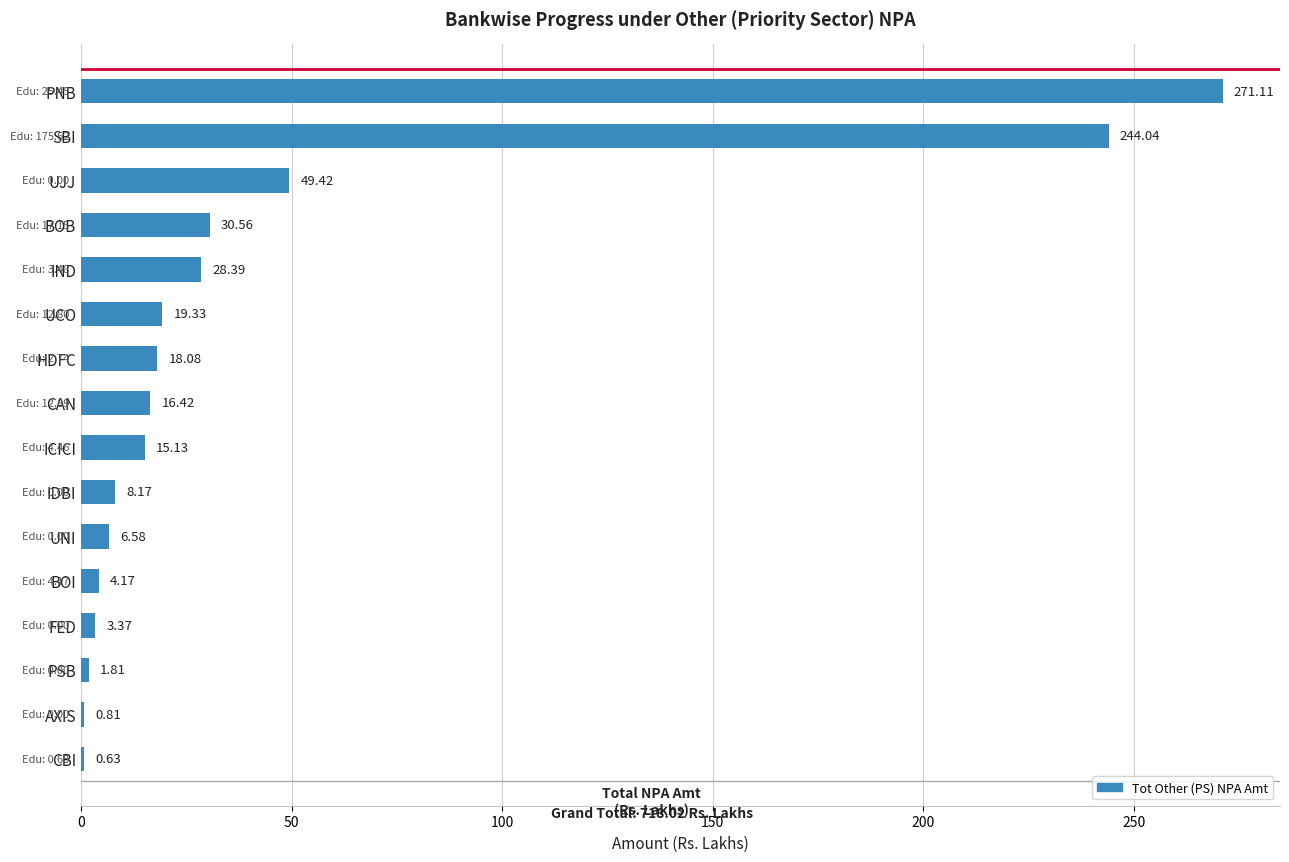

What is the sum of all values?

718.0